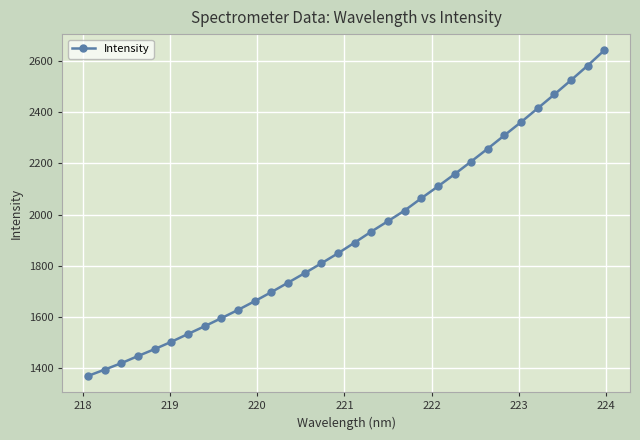

What is the minimum value shown in the chart?

1369.8